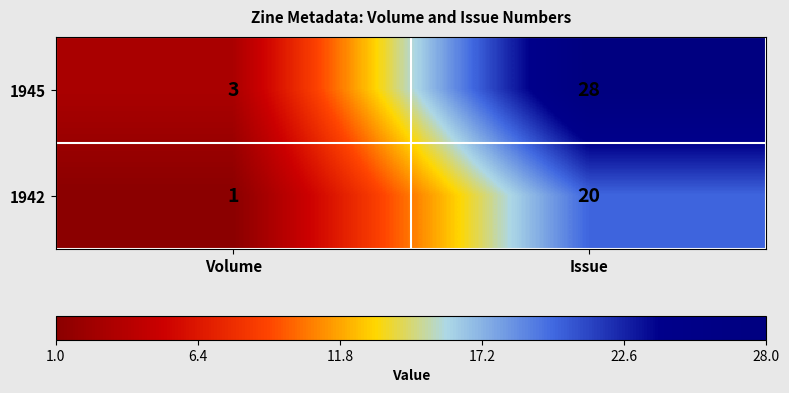

The 1945 series shows 28 at Issue. True or false?

True